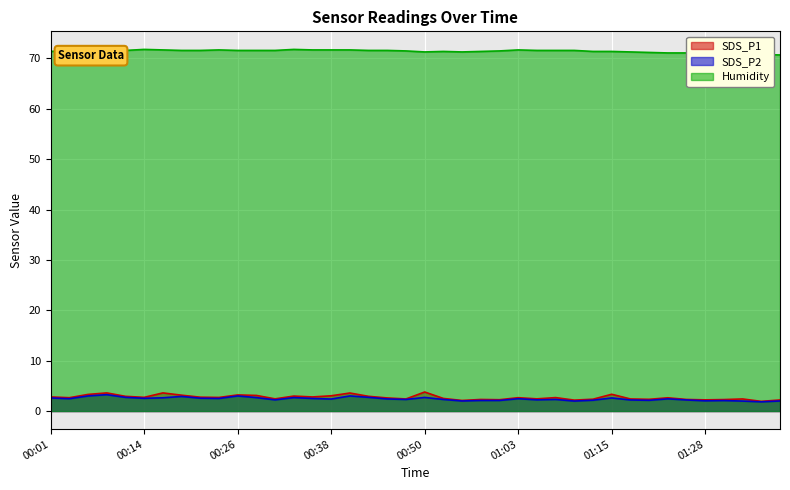

Rank the categories by SDS_P1 value from highest to lowest.

00:50, 00:09, 00:16, 00:40, 01:15, 00:06, 00:26, 00:18, 00:28, 00:38, 00:33, 00:11, 00:43, 00:01, 00:35, 00:21, 00:14, 00:23, 01:08, 00:04, 01:03, 01:22, 00:45, 00:53, 00:31, 01:05, 00:48, 01:18, 01:33, 01:13, 01:20, 00:58, 01:25, 01:31, 01:00, 01:28, 01:38, 01:10, 00:55, 01:36